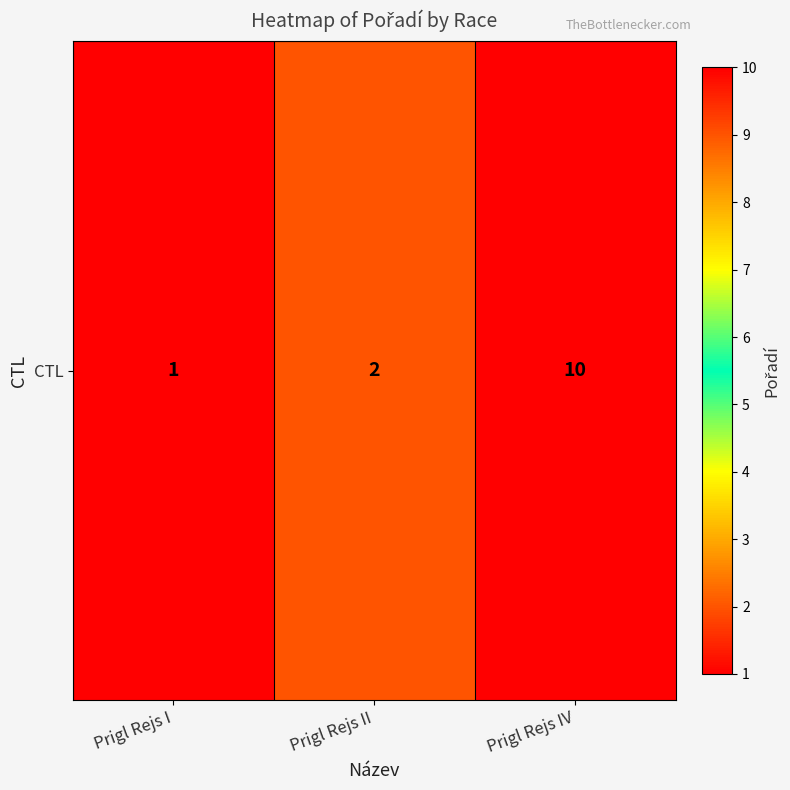

Approximately how many times larger is the value at Prigl Rejs I compared to Prigl Rejs IV?

0.1